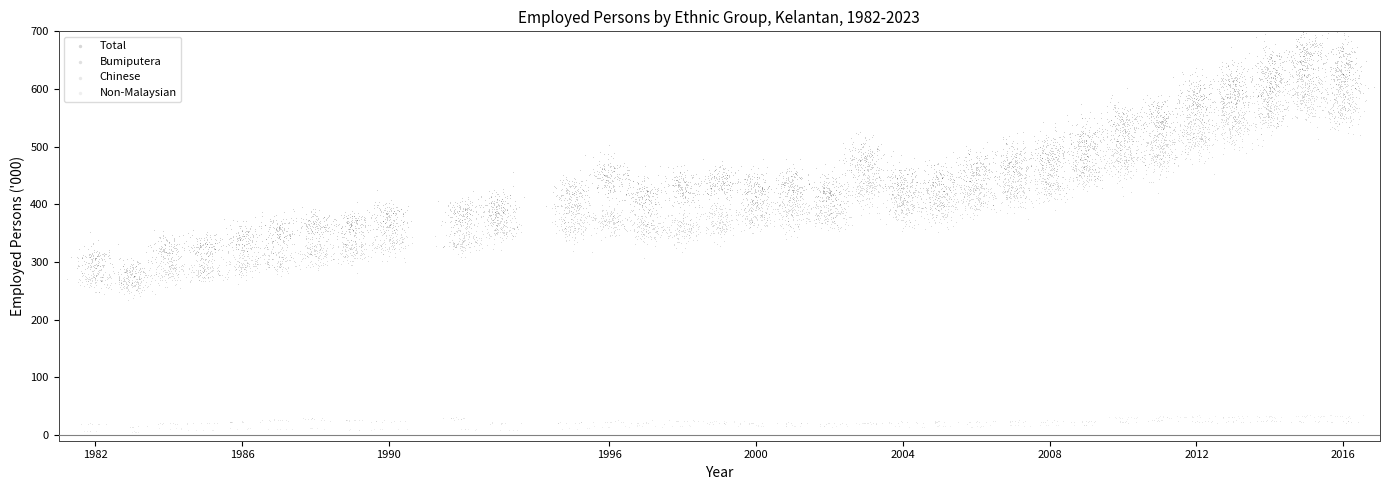

What are all the series names shown in the legend?

Total, Bumiputera, Chinese, Non-Malaysian